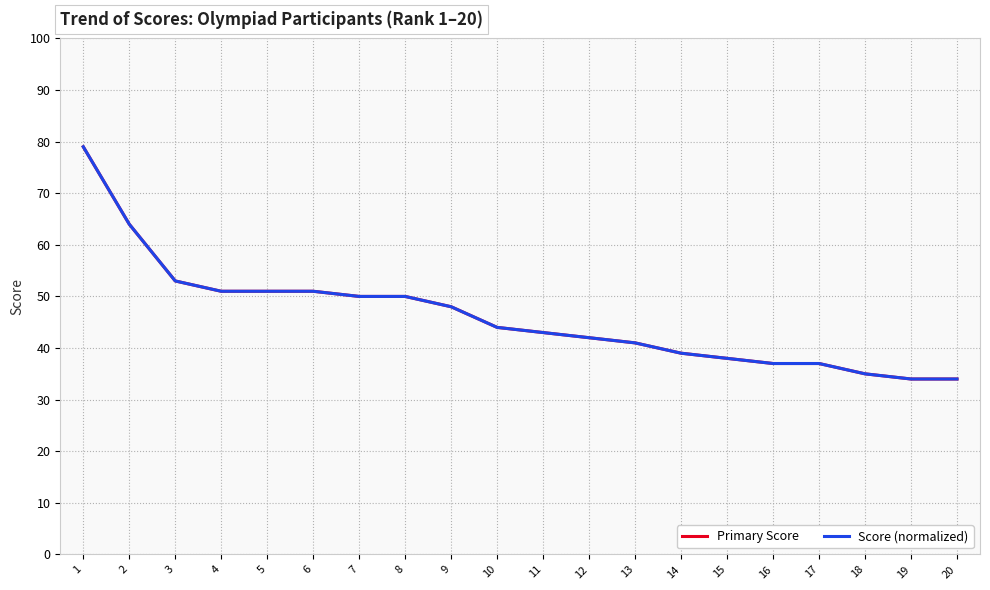

What is the maximum value shown in the chart?

79